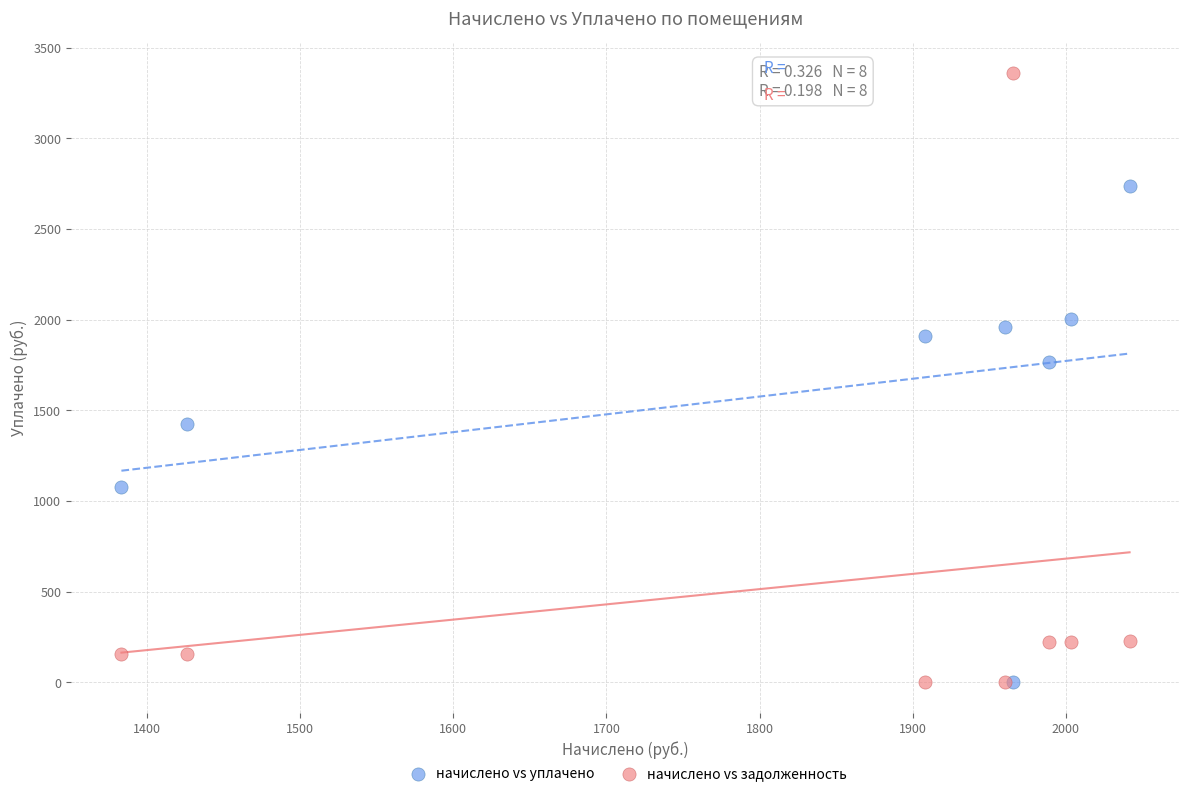

Across all series, what Y value is closest to 1679?

1768.1